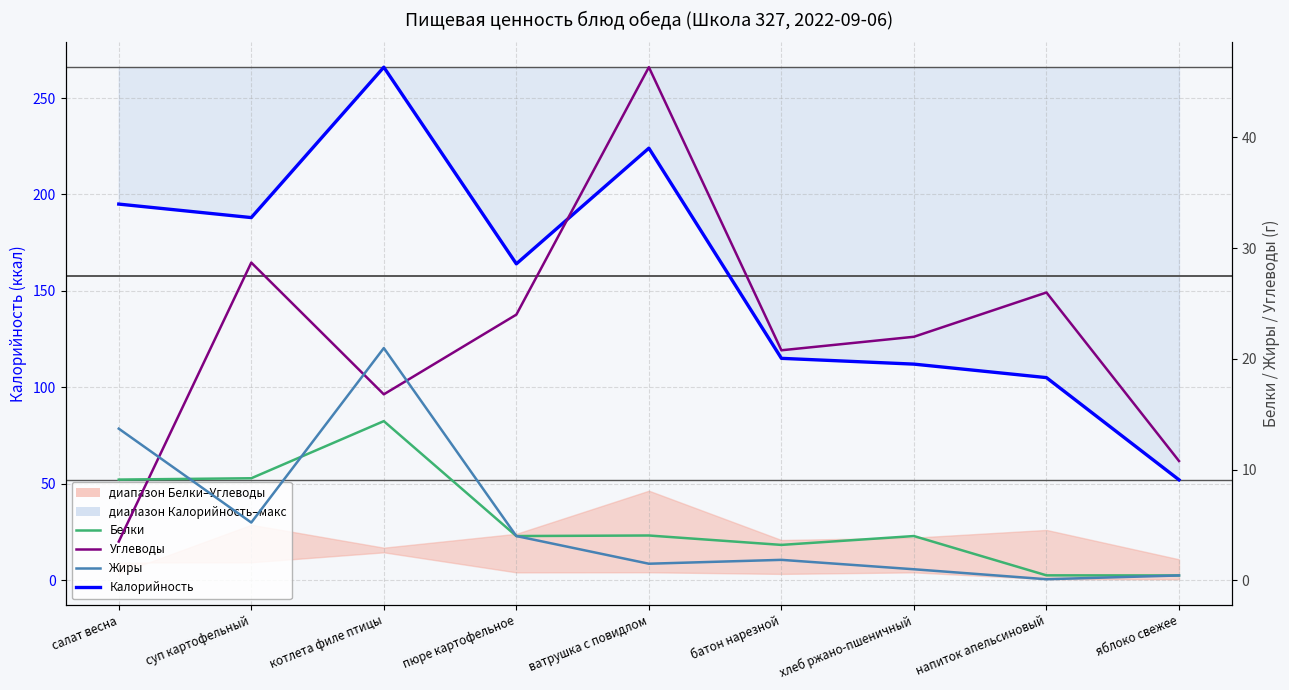

Reading right to left, what are all the values shown in this chart?

Калорийность: яблоко свежее=52.0	напиток апельсиновый=105.0	хлеб ржано-пшеничный=112.0	батон нарезной=115.0	ватрушка с повидлом=224.0	пюре картофельное=164.0	котлета филе птицы=266.0	суп картофельный=188.0	салат весна=195.0
Углеводы: яблоко свежее=10.8	напиток апельсиновый=26.0	хлеб ржано-пшеничный=22.0	батон нарезной=20.8	ватрушка с повидлом=46.4	пюре картофельное=24.0	котлета филе птицы=16.8	суп картофельный=28.7	салат весна=3.5
Белки: яблоко свежее=0.4	напиток апельсиновый=0.5	хлеб ржано-пшеничный=4.0	батон нарезной=3.2	ватрушка с повидлом=4.0	пюре картофельное=4.0	котлета филе птицы=14.4	суп картофельный=9.2	салат весна=9.1
Жиры: яблоко свежее=0.4	напиток апельсиновый=0.1	хлеб ржано-пшеничный=1.0	батон нарезной=1.9	ватрушка с повидлом=1.5	пюре картофельное=4.0	котлета филе птицы=21.0	суп картофельный=5.2	салат весна=13.7